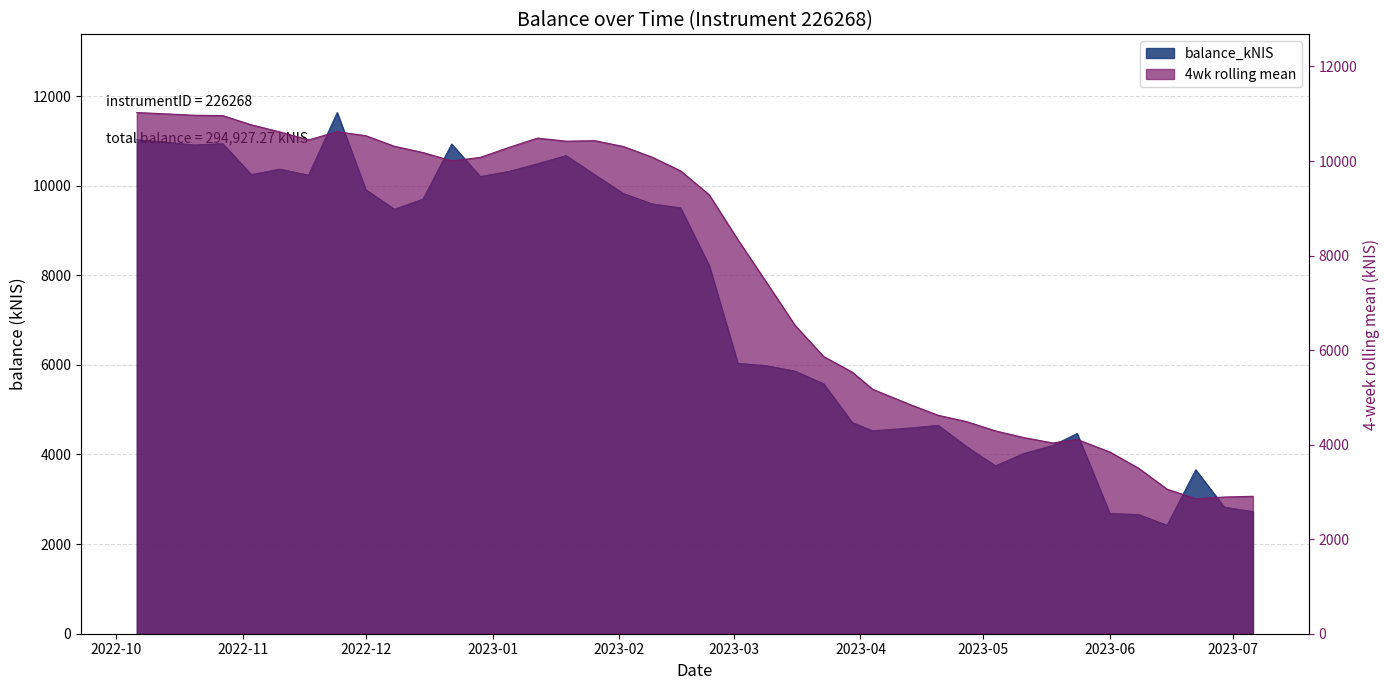

What is the average value?

7373.2